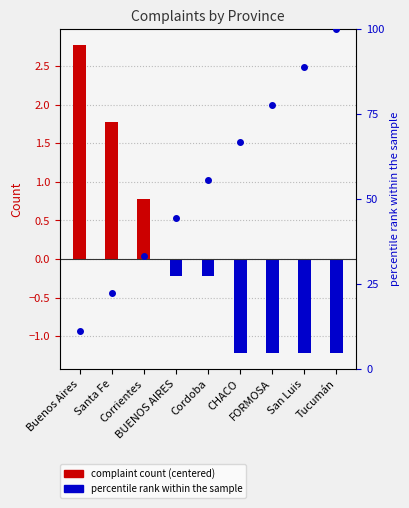

What is the spread (max minus min) of values at San Luis?

90.1